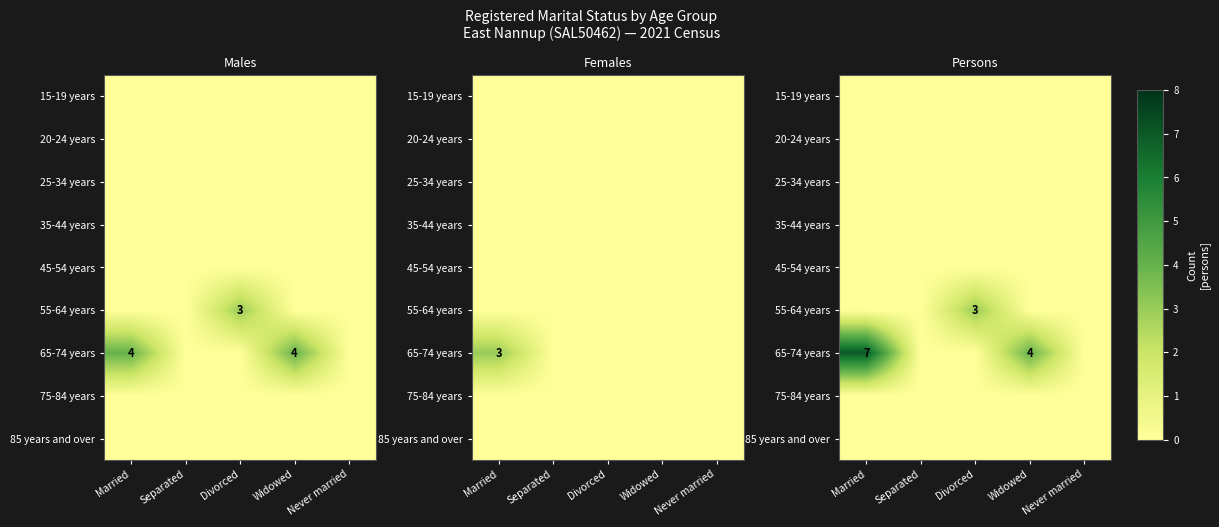

What is the total value across all series at Widowed?

4